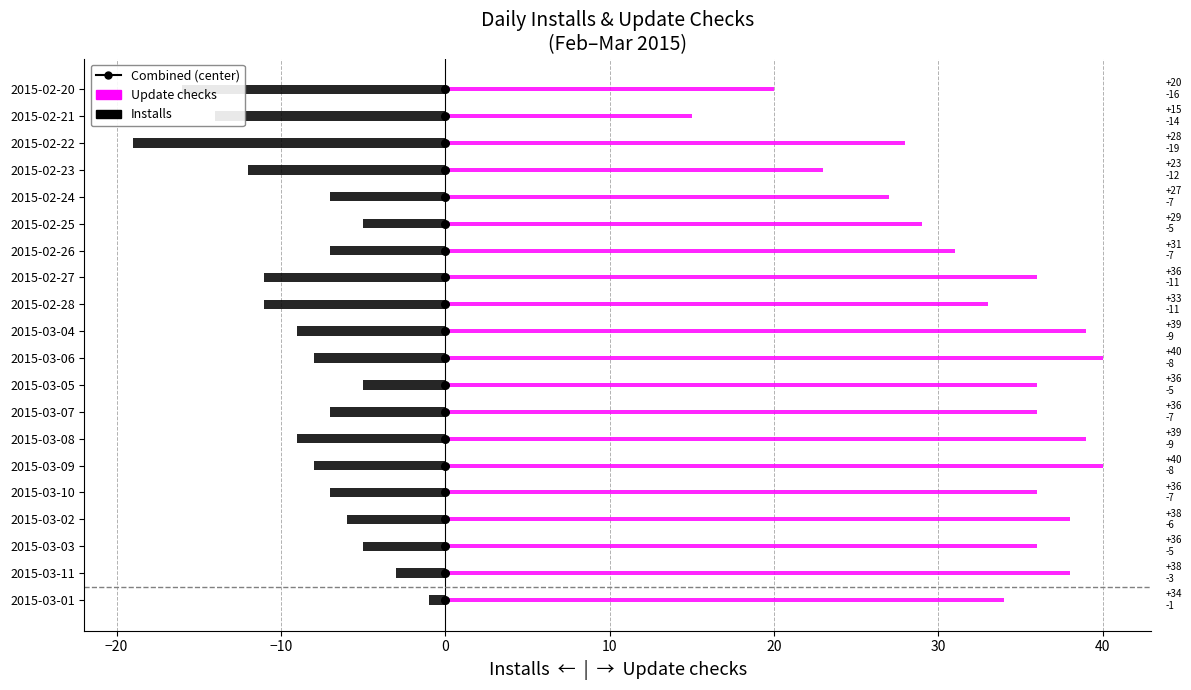

Which series has the largest total across all categories?

Update checks